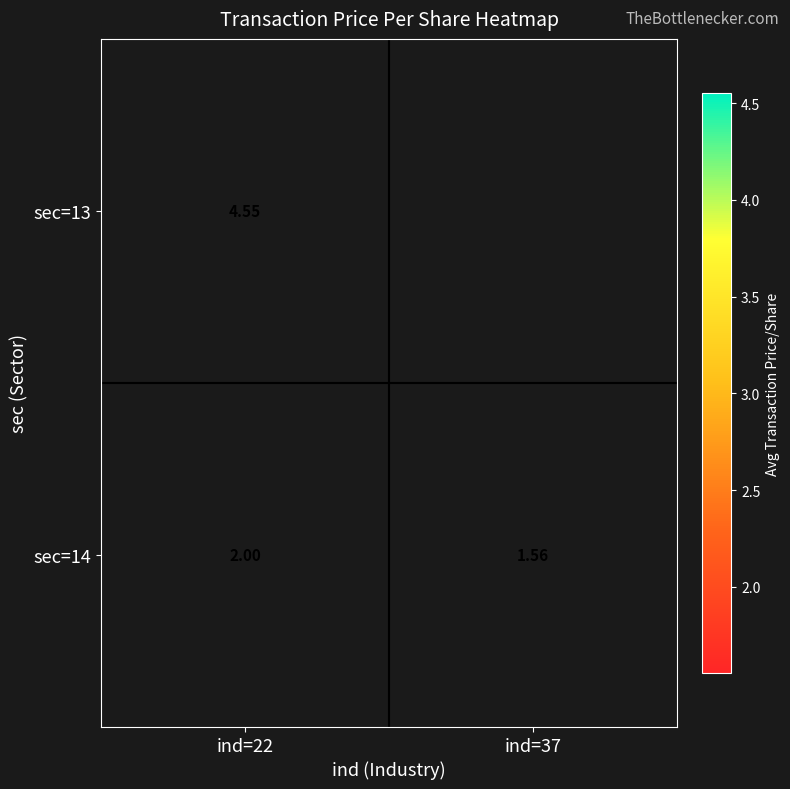

Rank the series by their maximum value, from highest to lowest.

sec=13, sec=14